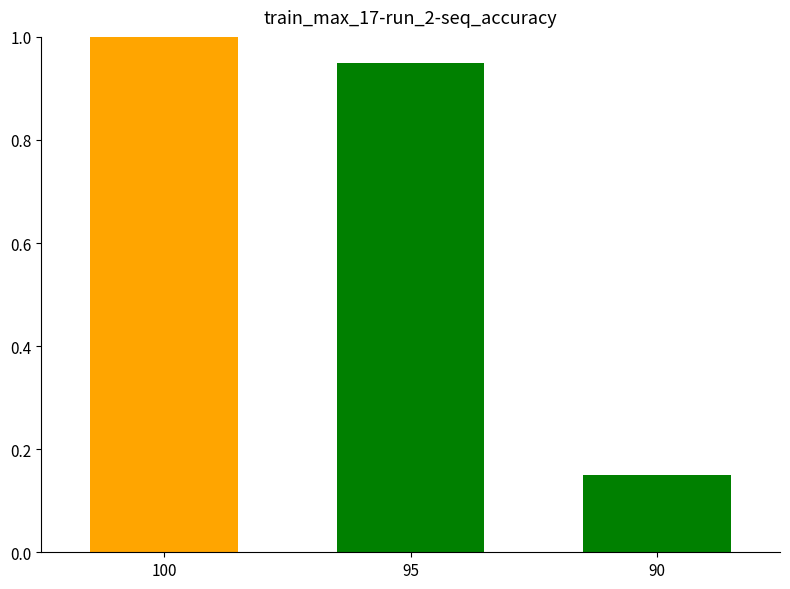

Between 95 and 90, which is larger?

95